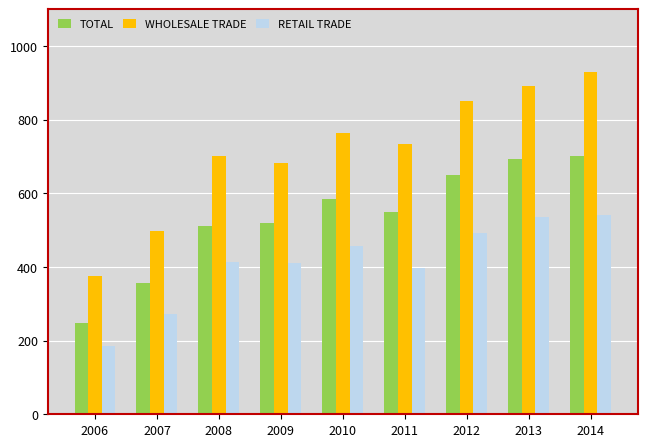

What is the total value across all series at 2014?

2173.5